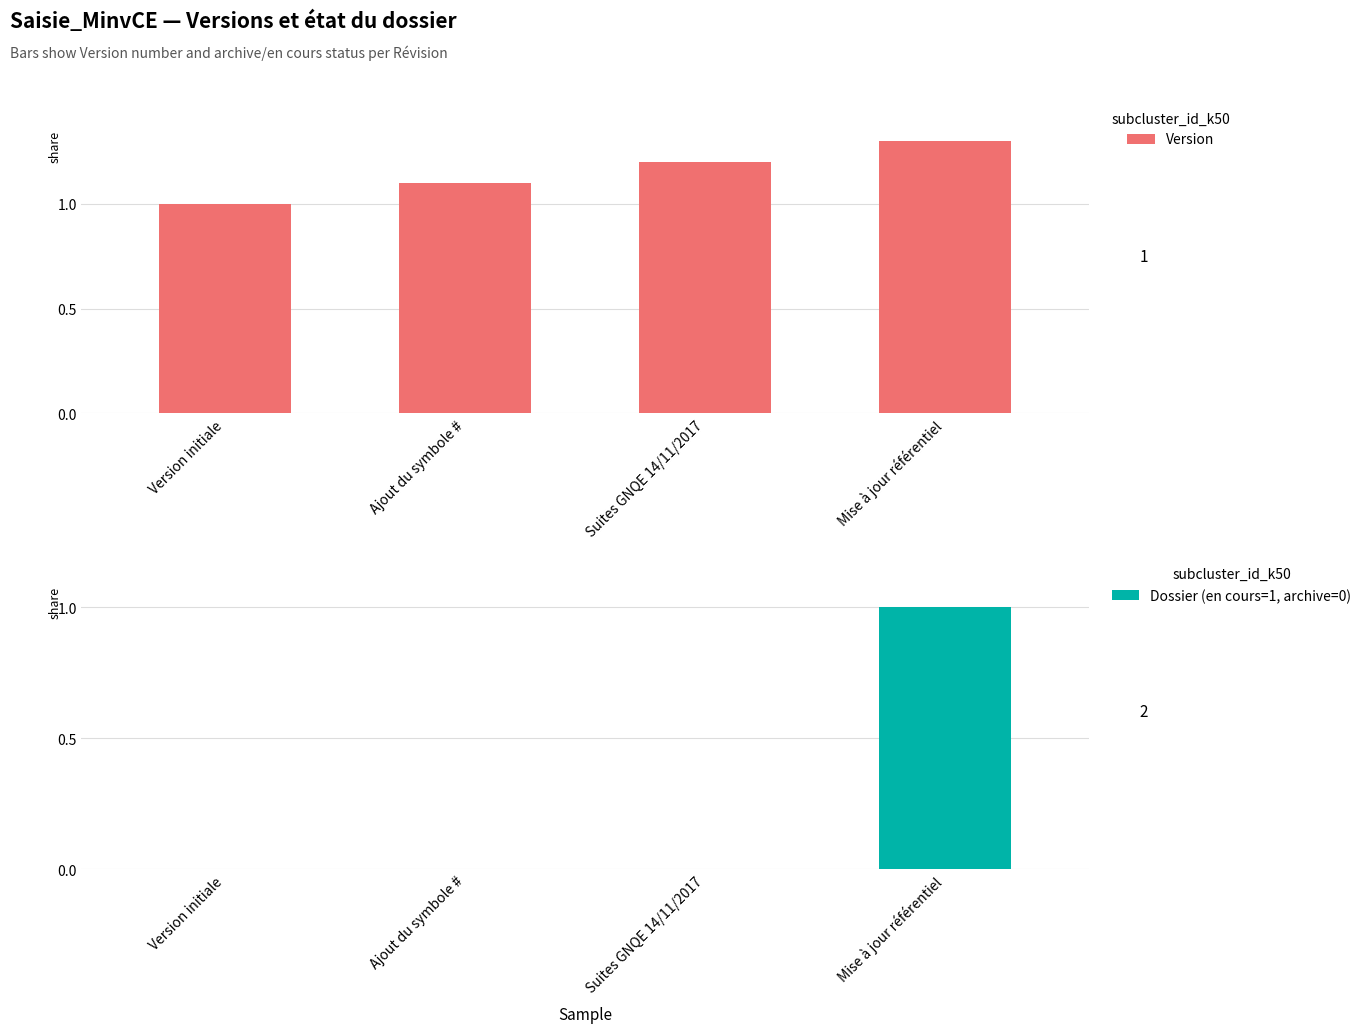

Count the number of data series in this chart.

2